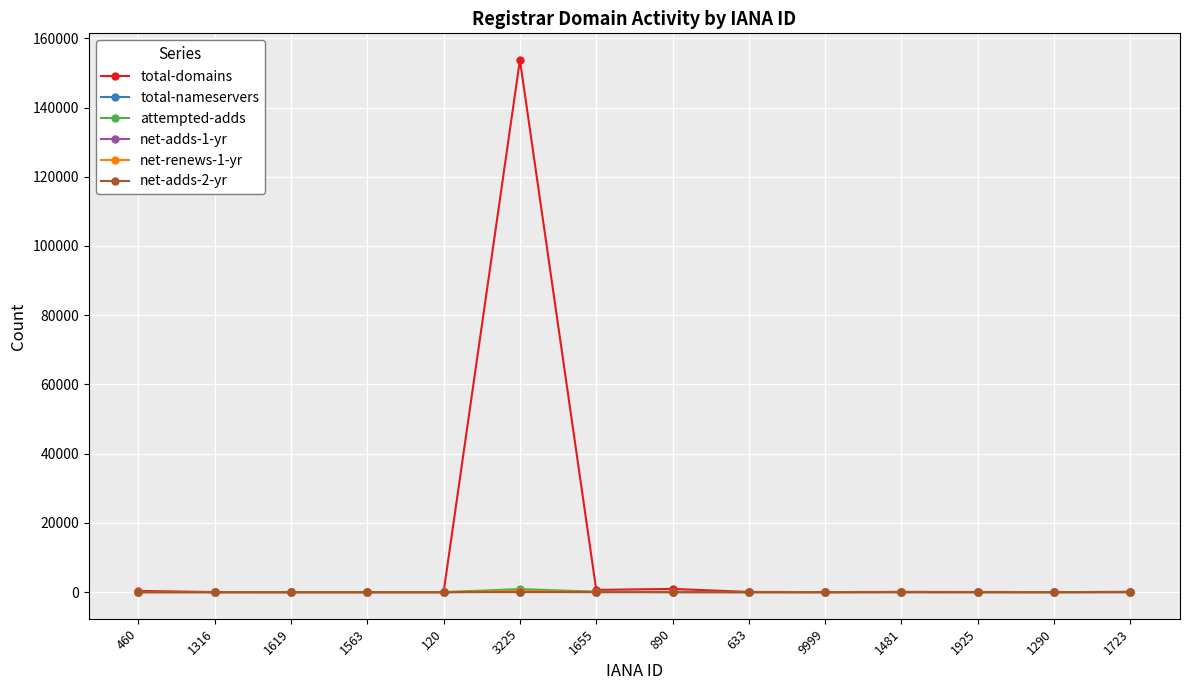

At which category is the sum across all series the highest?

3225